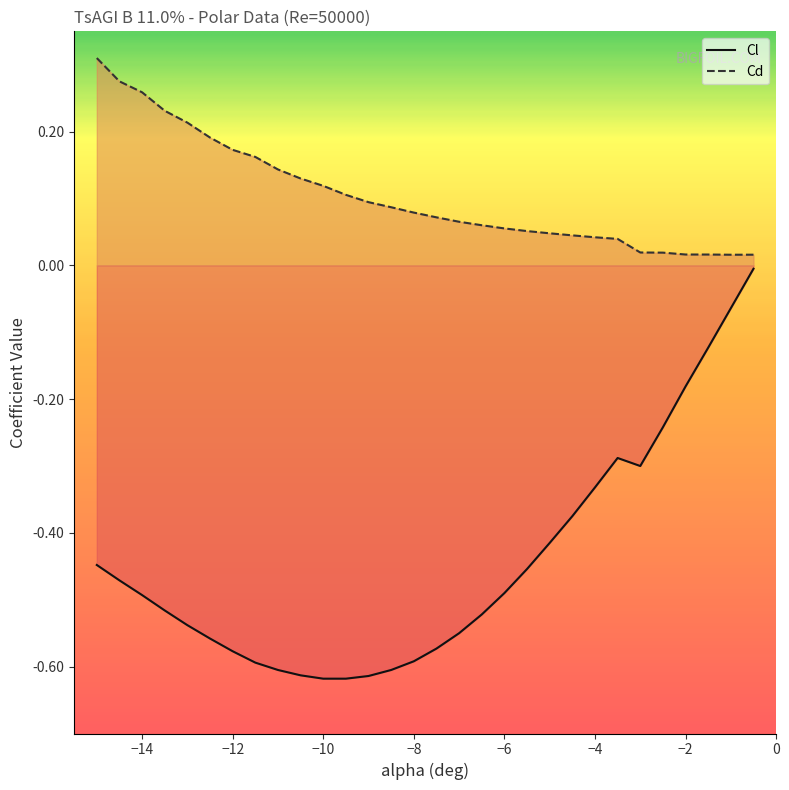

Rank the categories by Cd value from highest to lowest.

-15, -14.5, -14, -13.5, -13, -12.5, -12, -11.5, -11, -10.5, -10, -9.5, -9, -8.5, -8, -7.5, -7, -6.5, -6, -5.5, -5, -4.5, -4, -3.5, -3, -2.5, -2, -1.5, -0.5, -1